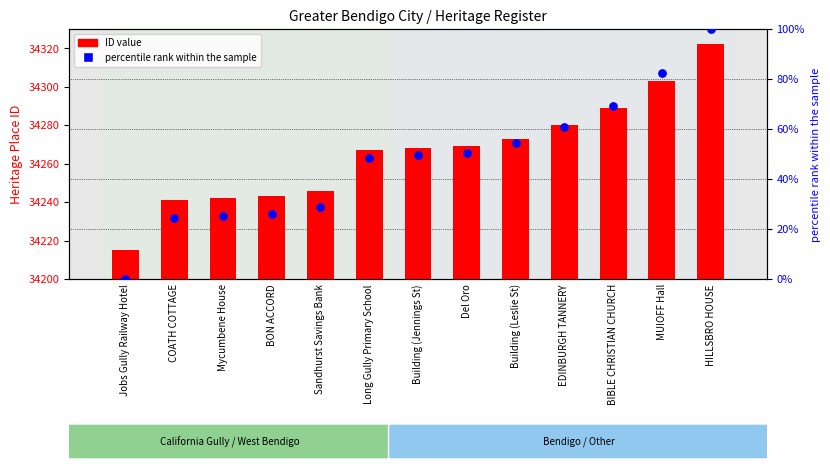

Which series has the largest Y range (max minus min)?

ID value